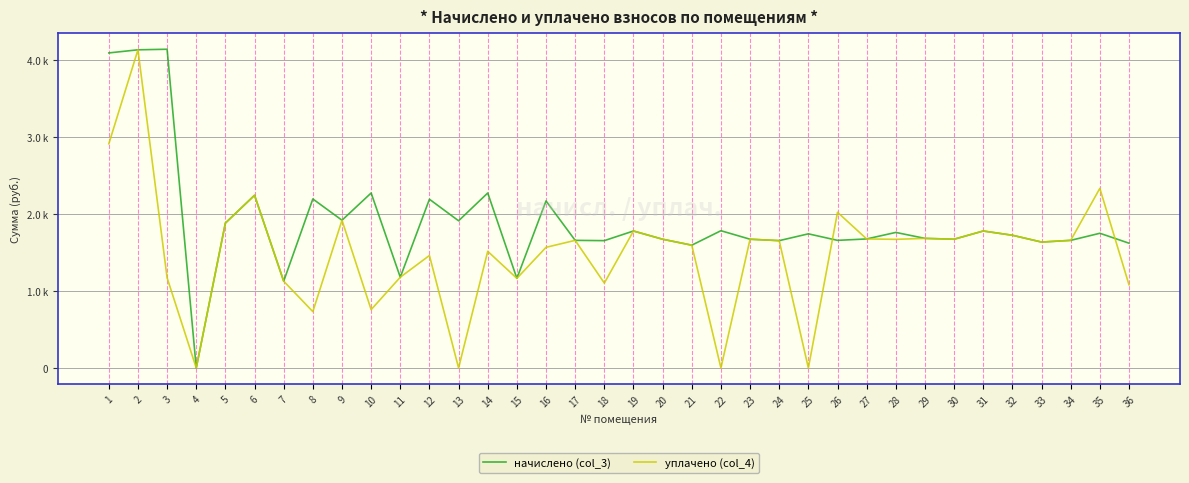

True or false: уплачено (col_4) has a value of 1172.5 at 3.

True